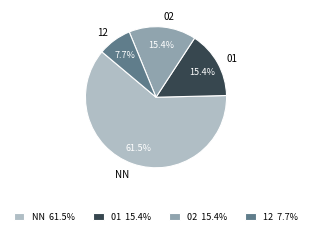

Between NN and 12, which is larger?

NN